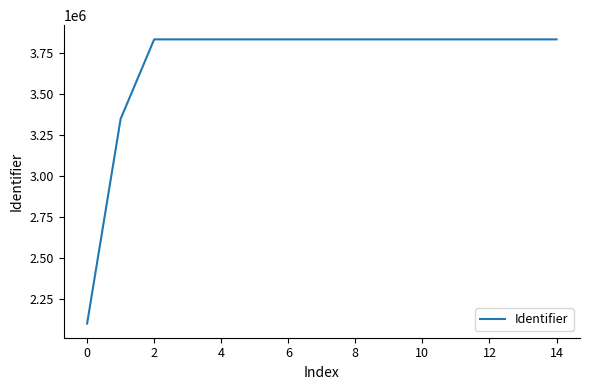

What is the minimum value shown in the chart?

2097631